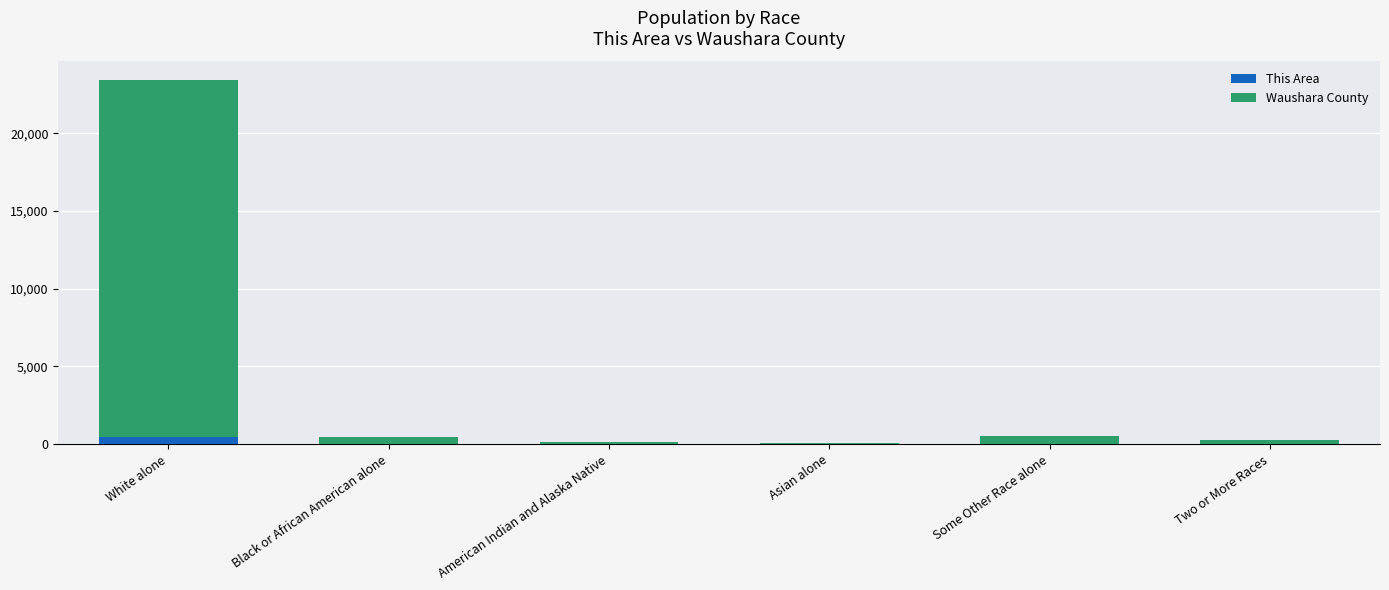

At which category is the sum across all series the highest?

White alone